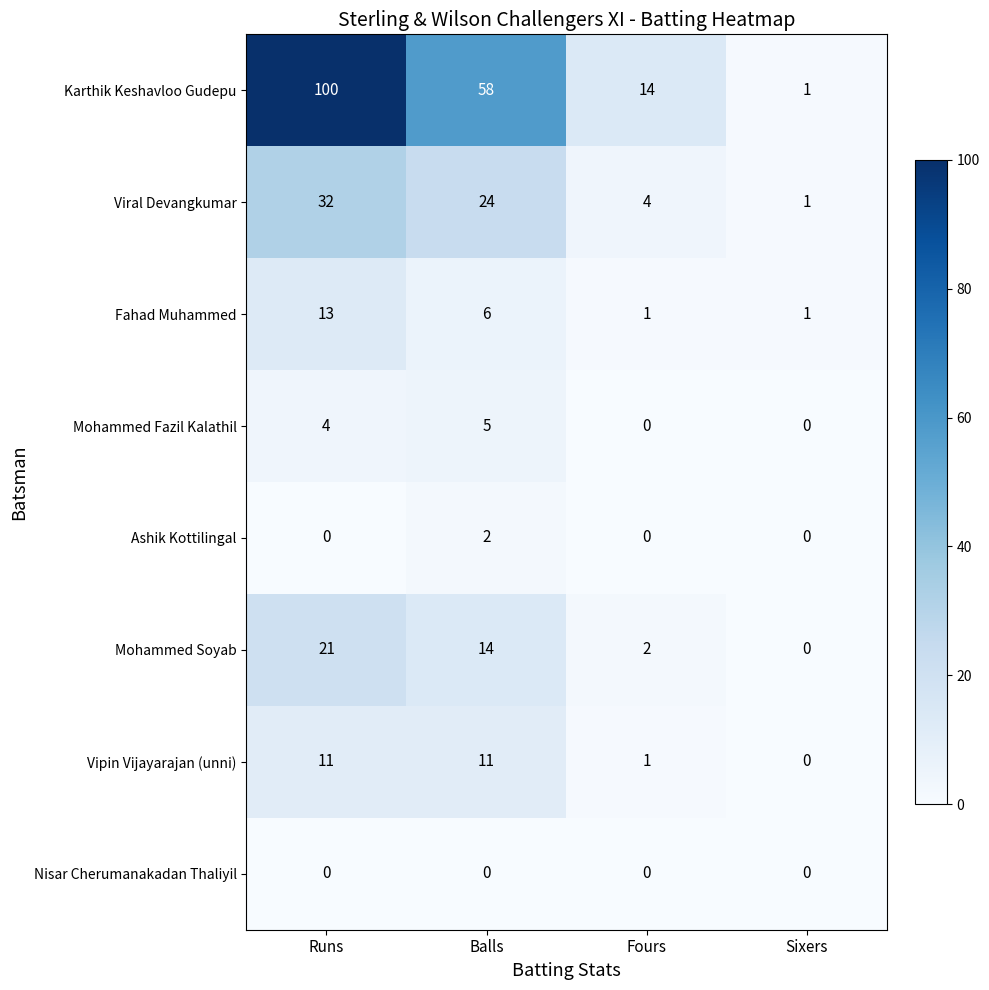

Which series has the largest total across all categories?

Karthik Keshavloo Gudepu